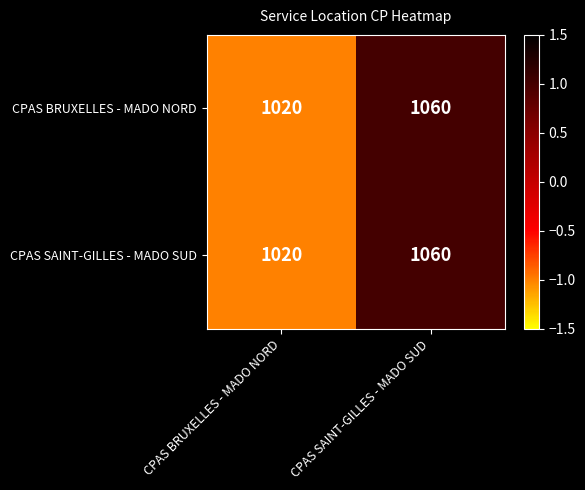

The value of CPAS SAINT-GILLES - MADO SUD at CPAS SAINT-GILLES - MADO SUD is 554. True or false?

False